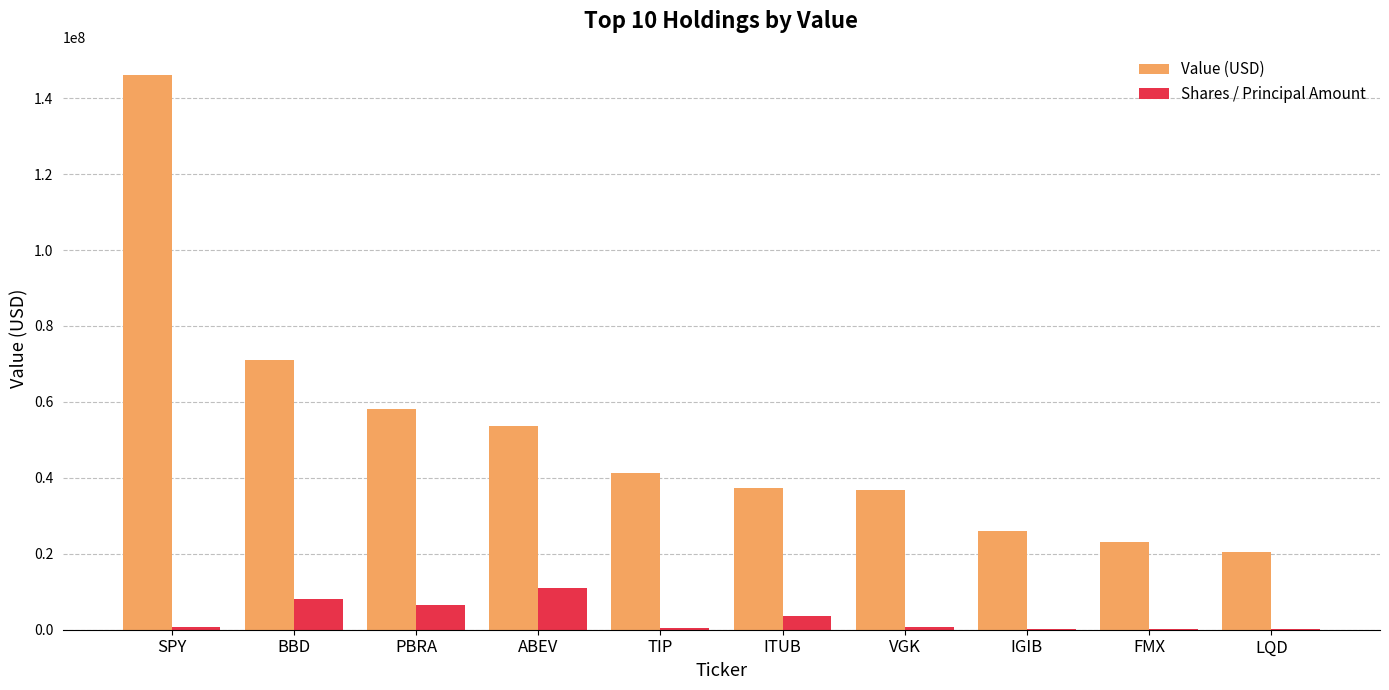

What are all the series names shown in the legend?

Value (USD), Shares / Principal Amount